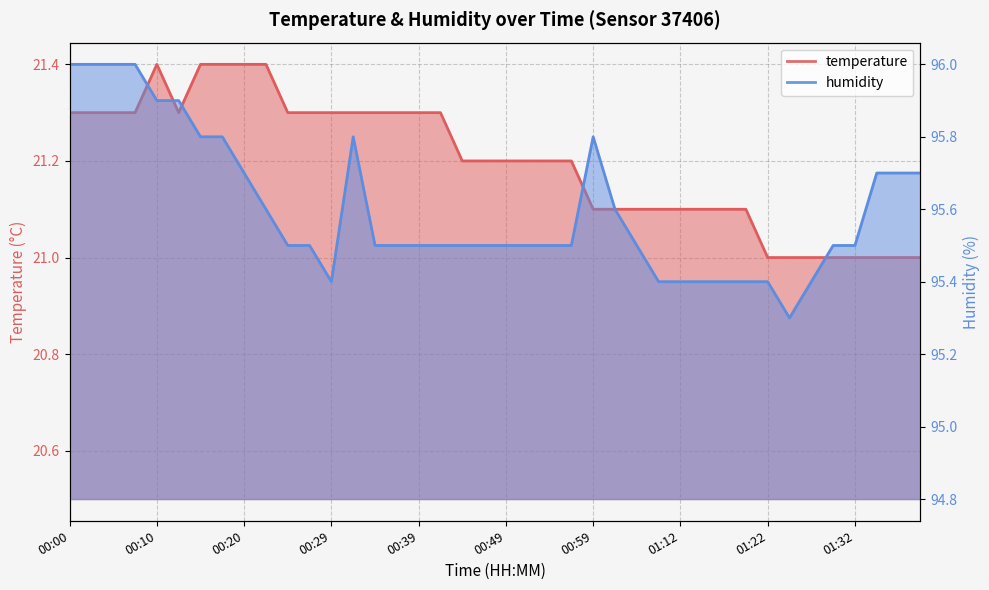

Is it true that temperature equals 12.8 at 00:24?

False